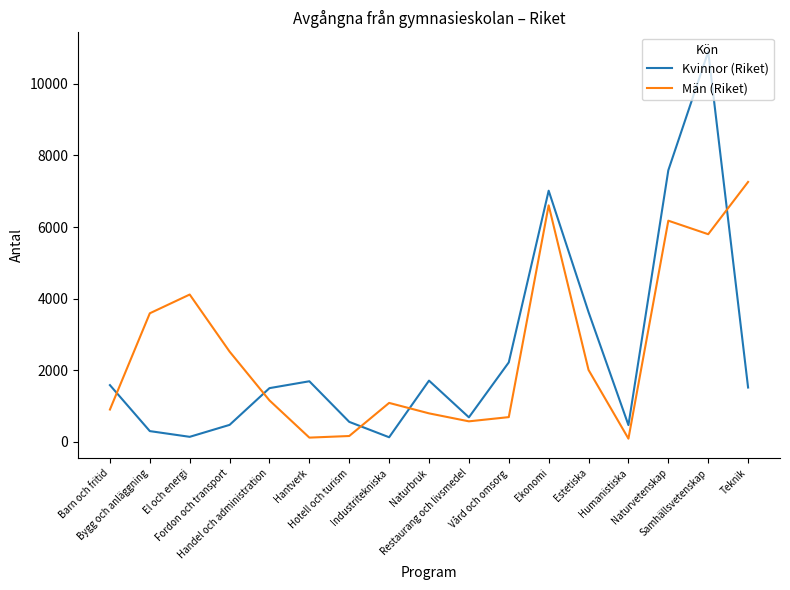

Is it true that Män (Riket) equals 159 at Hotell och turism?

True